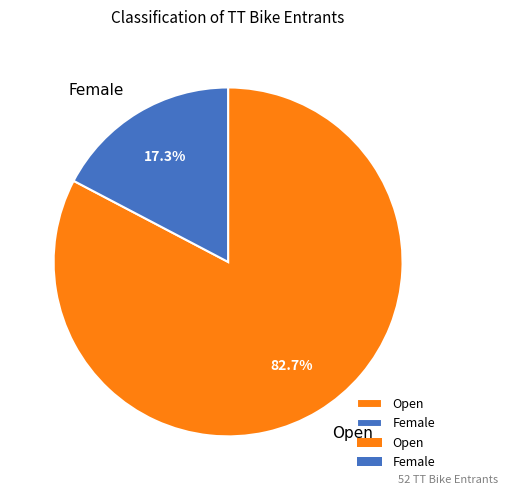

Rank the categories by value from highest to lowest.

Open, Female